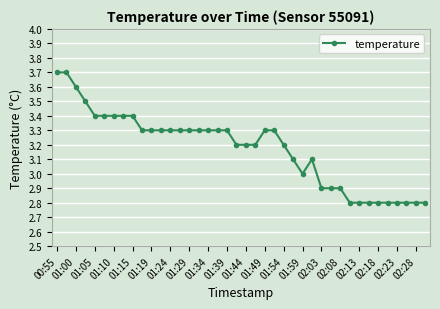

What is the greatest value displayed?

3.7